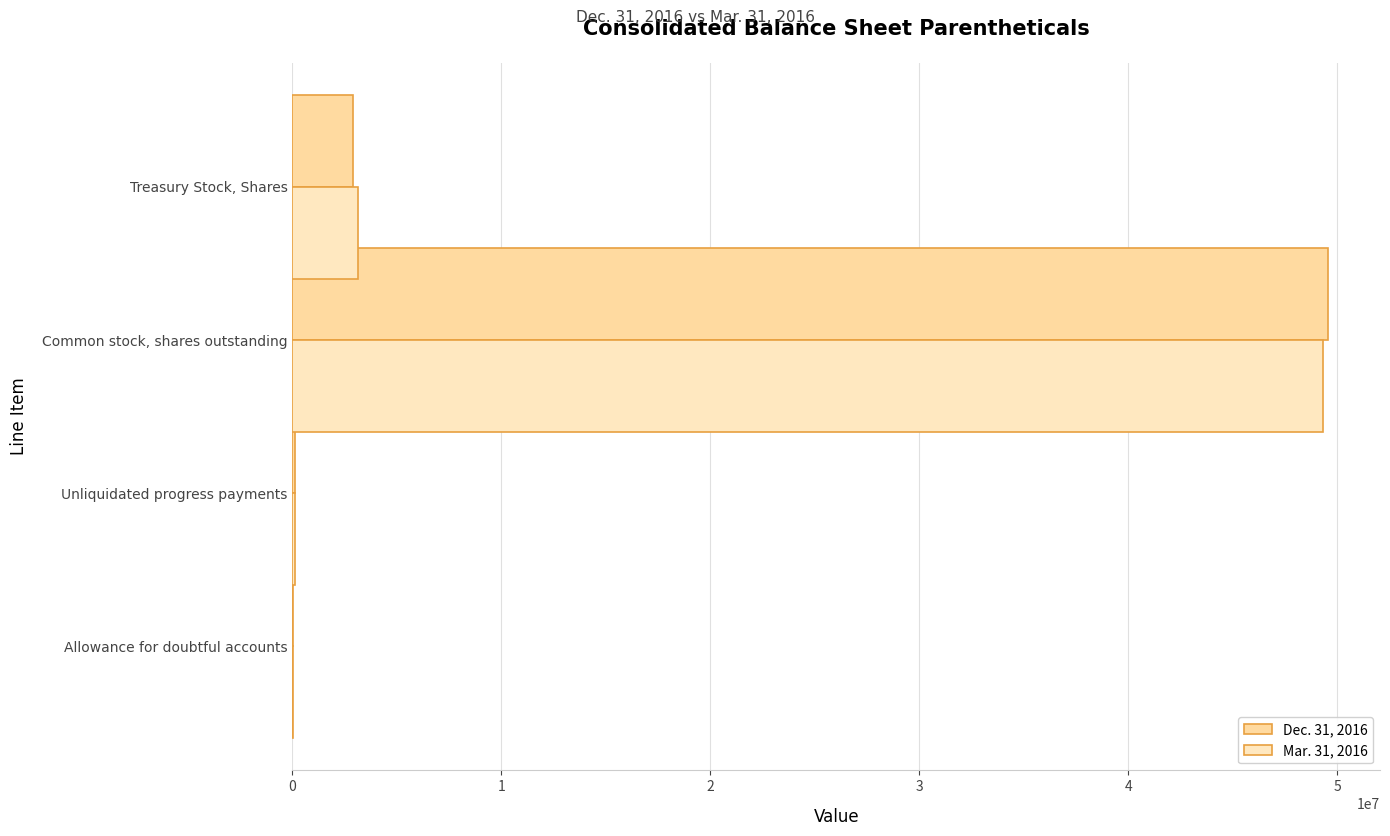

How many series are shown in this chart?

2